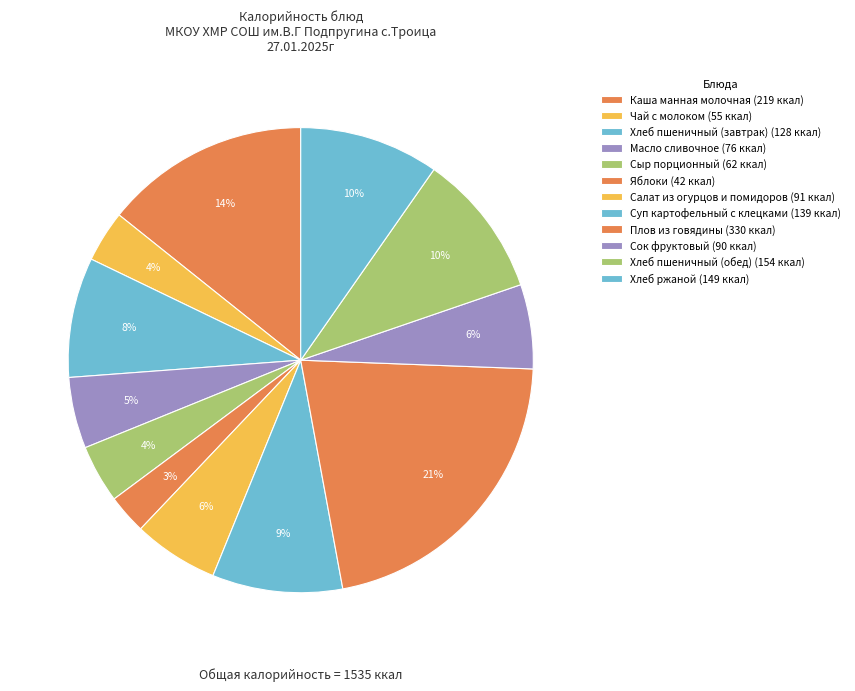

What is the change in value from Сок фруктовый to Хлеб пшеничный (обед)?

+64